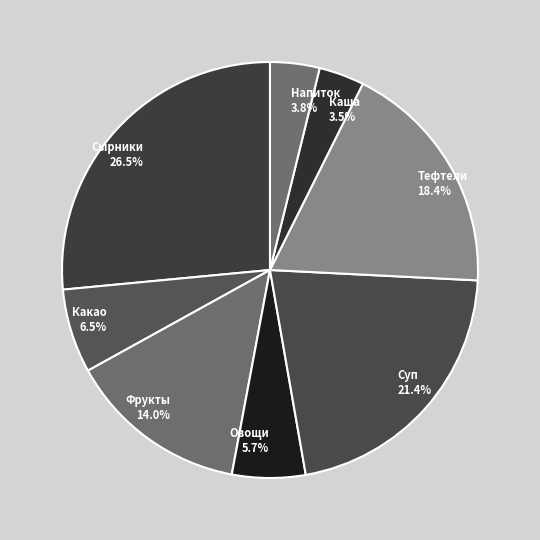

Count the number of slices in the pie.

8